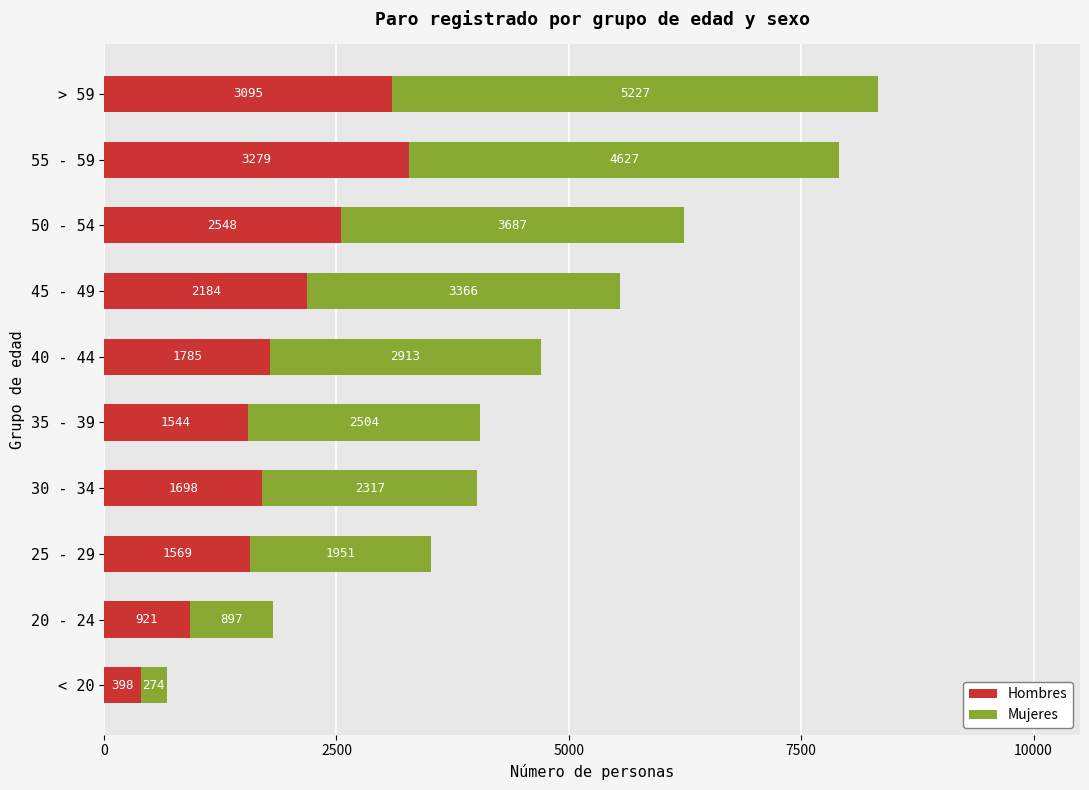

Count the number of data series in this chart.

2